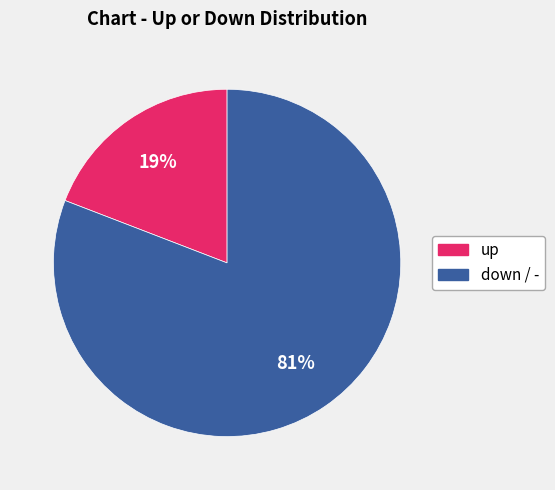

Is it true that up is 19% of the pie?

True